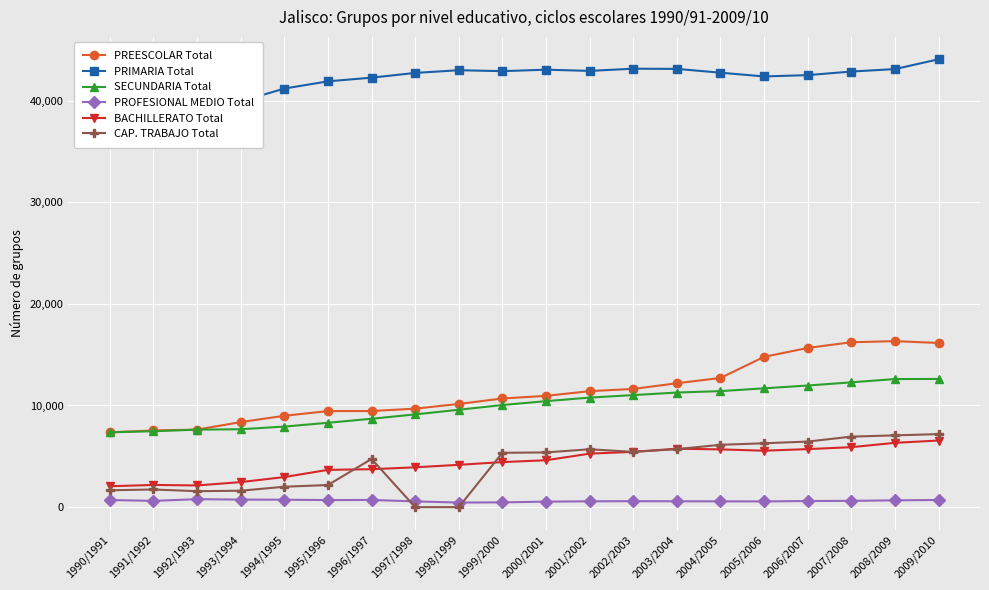

True or false: PRIMARIA Total has a value of 43109 at 2003/2004.

True